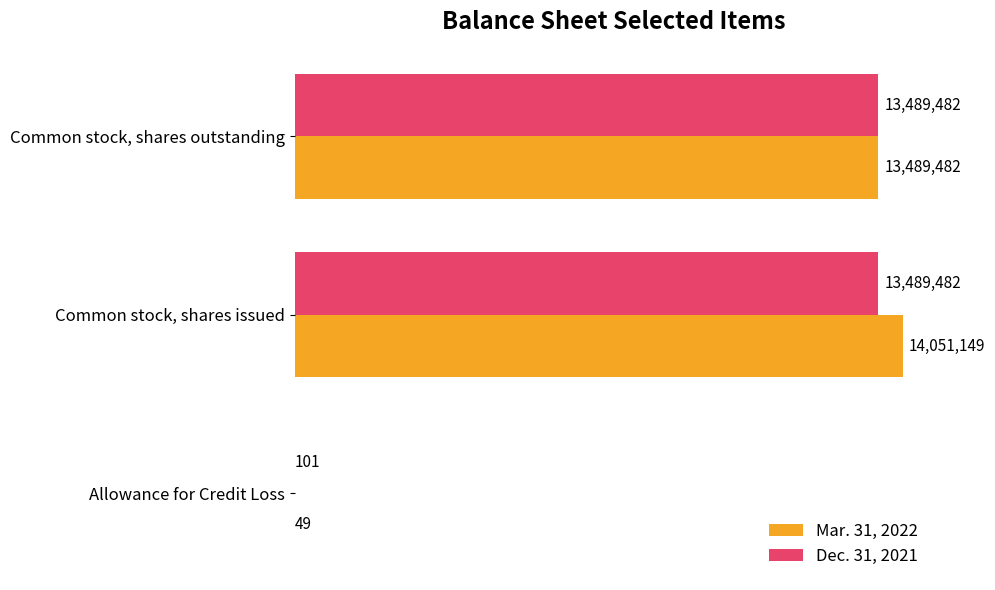

What are all the series names shown in the legend?

Mar. 31, 2022, Dec. 31, 2021